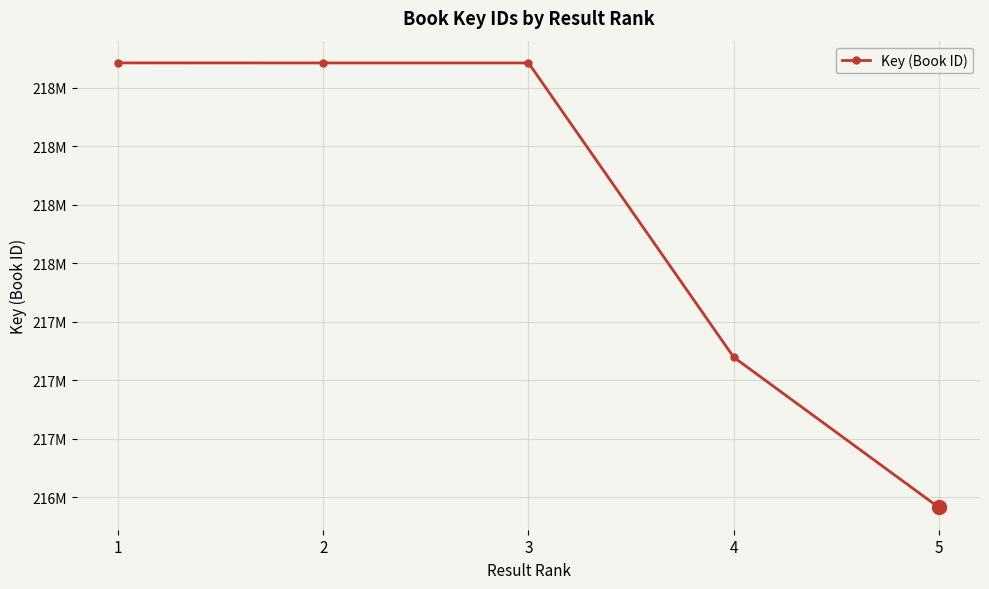

How many interior local valleys (lower than both neighbors) does the data have?

1